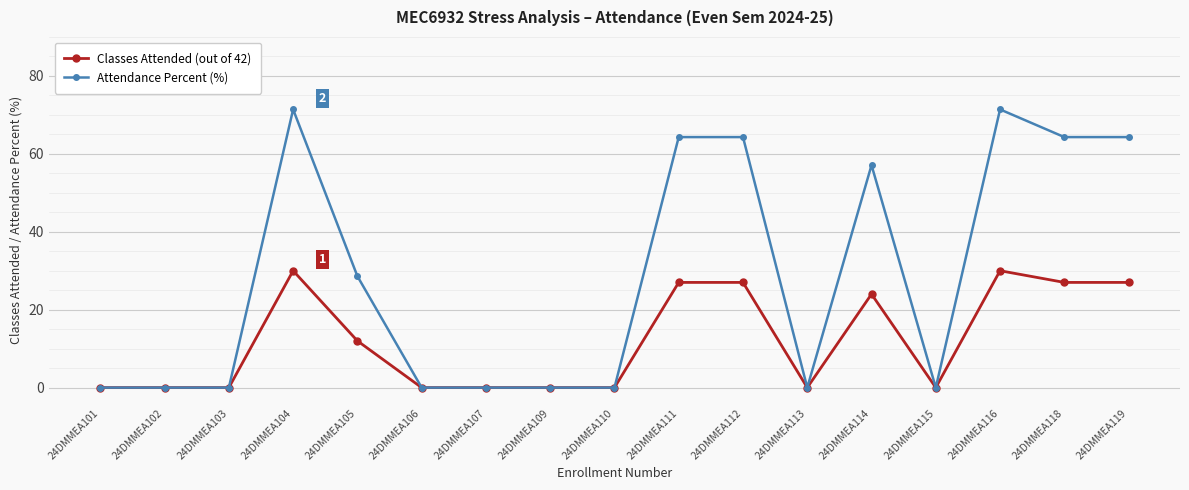

True or false: Classes Attended (out of 42) has more than 1 points higher than both neighbors.

True